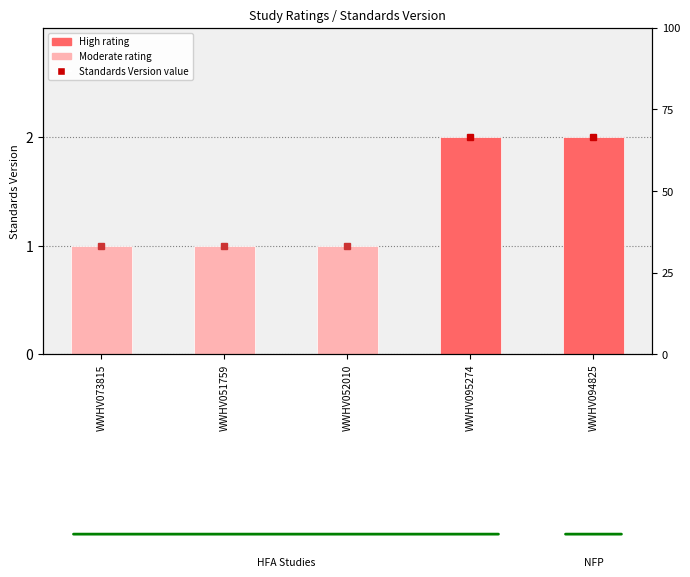

Reading left to right, list all the values displayed in this chart.

WWHV073815=1	WWHV051759=1	WWHV052010=1	WWHV095274=2	WWHV094825=2